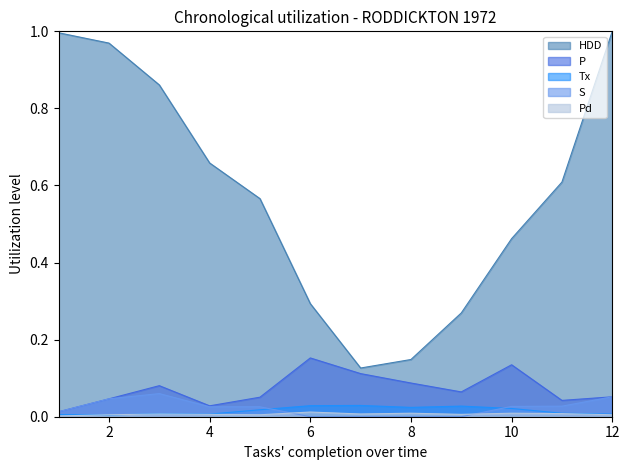

Where is Pd nearest to the value 0?

1